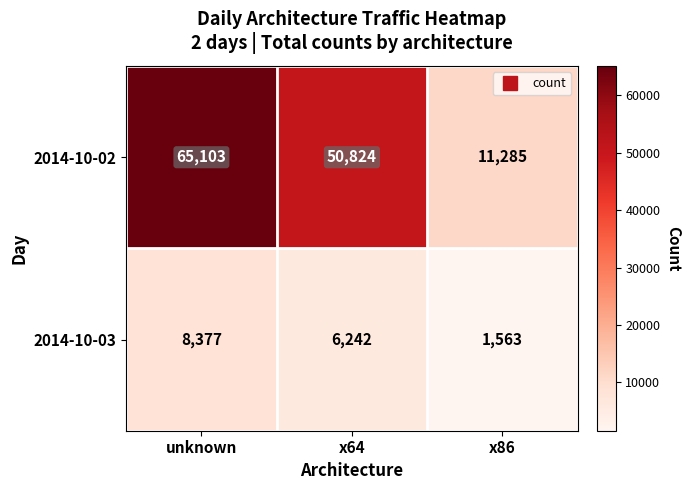

Which series has the largest range (max minus min)?

2014-10-02